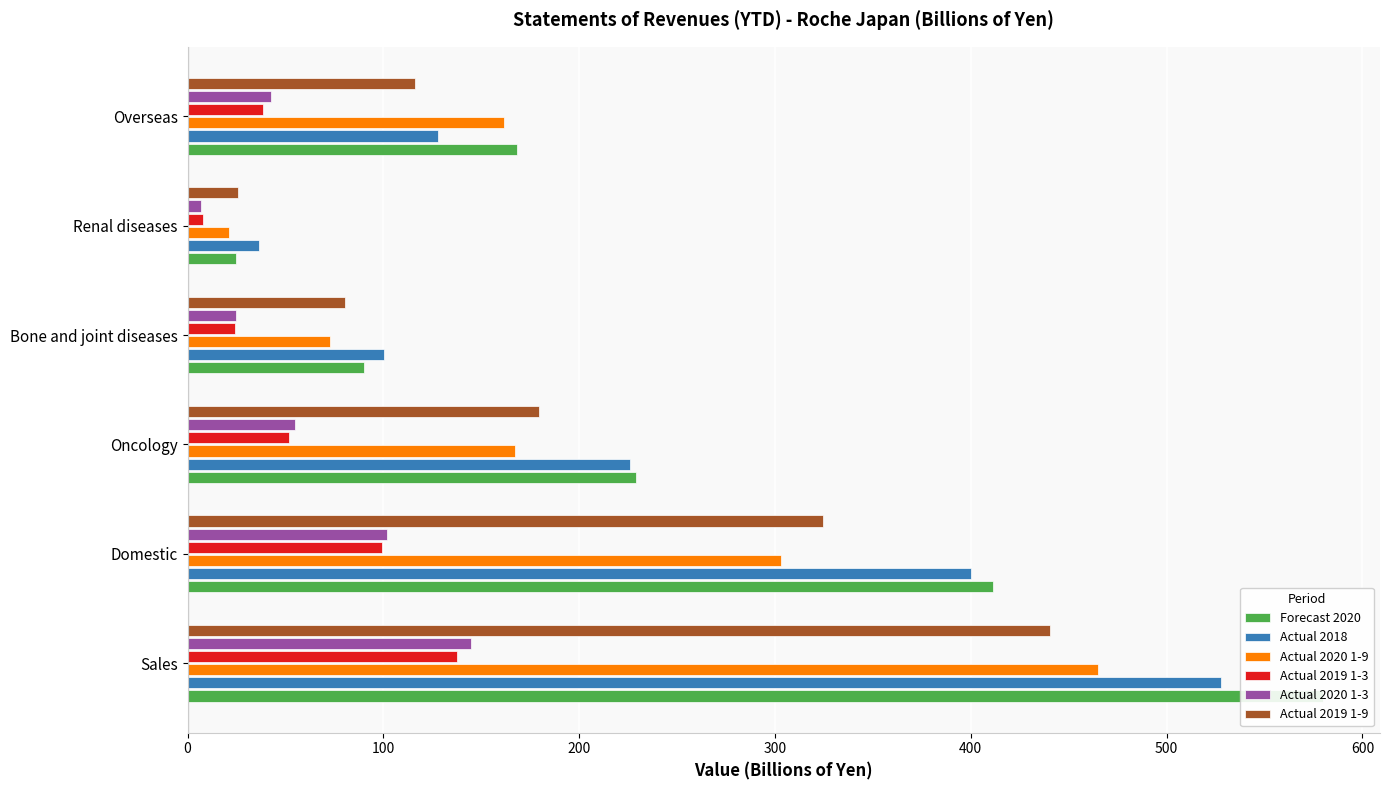

List the series in order of their peak value, highest first.

Forecast 2020, Actual 2018, Actual 2020 1-9, Actual 2019 1-9, Actual 2020 1-3, Actual 2019 1-3